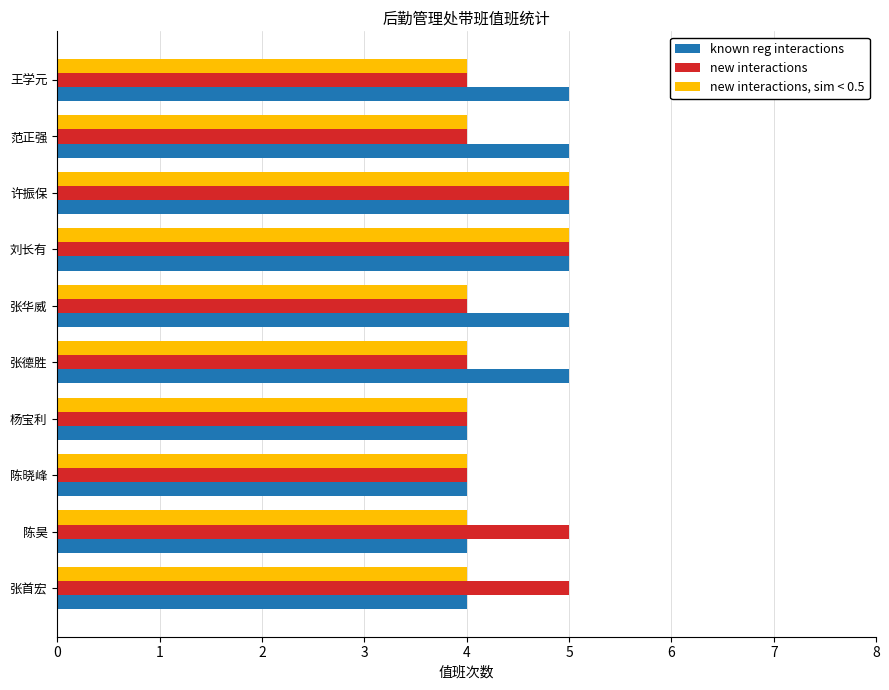

What is the sum of the new interactions values at 杨宝利 and 王学元?

8